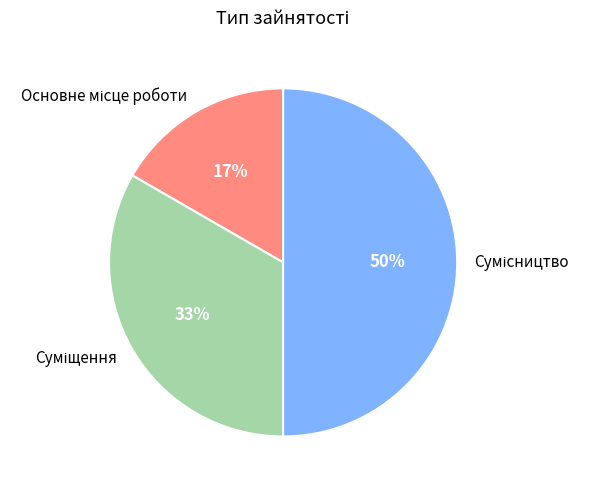

To the nearest percent, what is the difference between the largest and smallest slice percentages?

33%